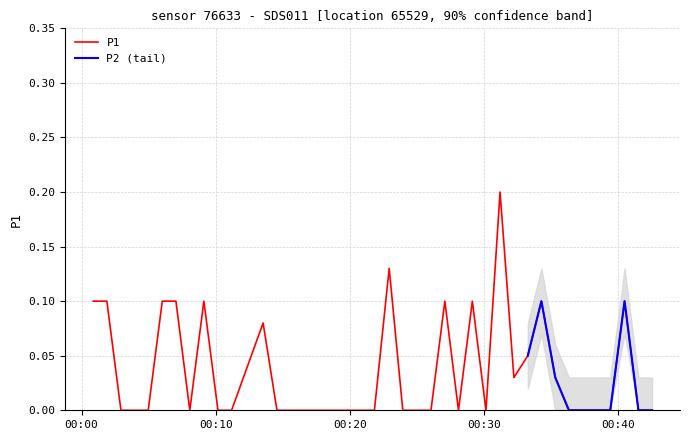

What is the difference between the values at 2023-07-13T00:06:01 and 2023-07-13T00:03:57?

0.1